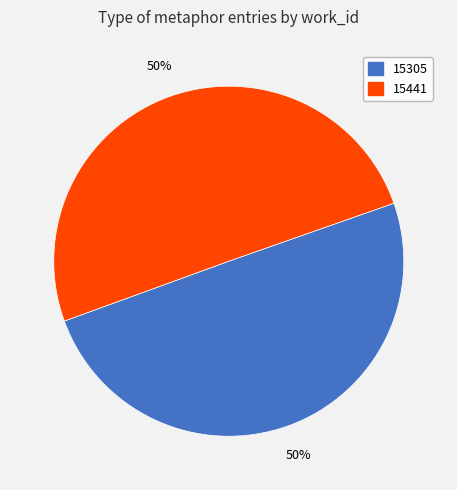

To the nearest percent, what percentage of the pie is 15441?

50%